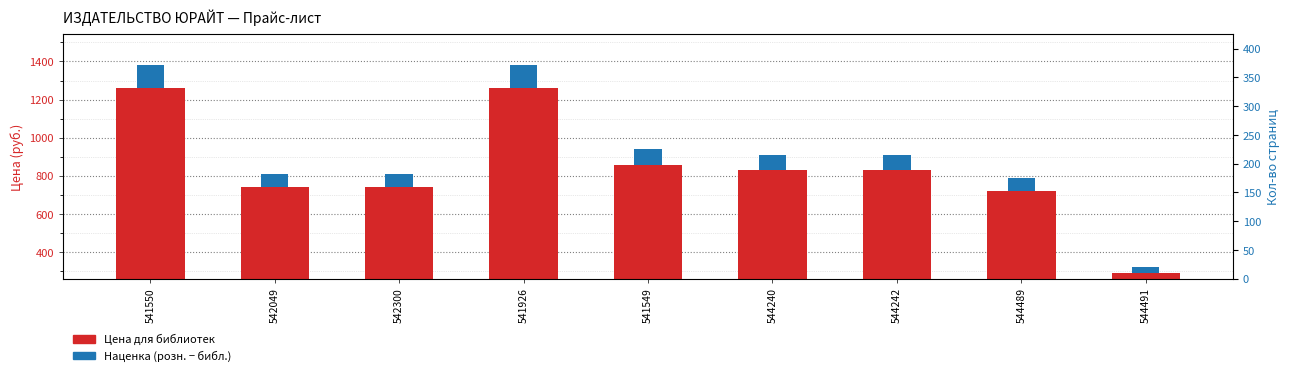

Does the chart contain any negative values?

No